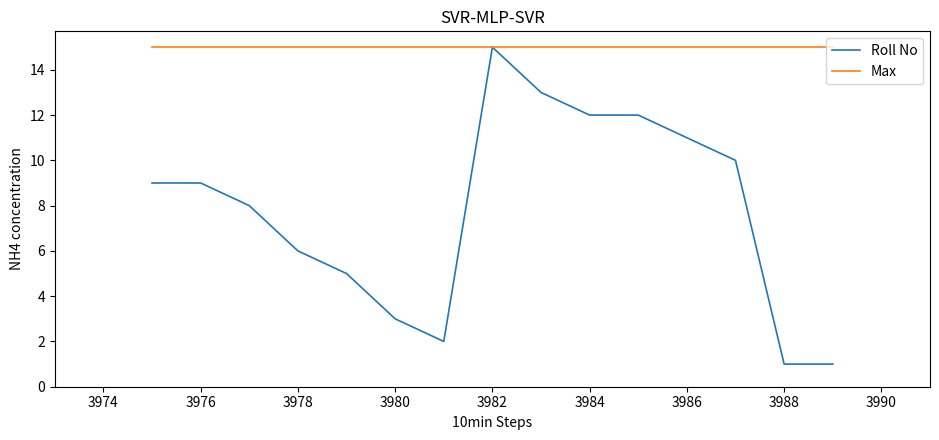

Rank the series by their average value, from highest to lowest.

Max, Roll No